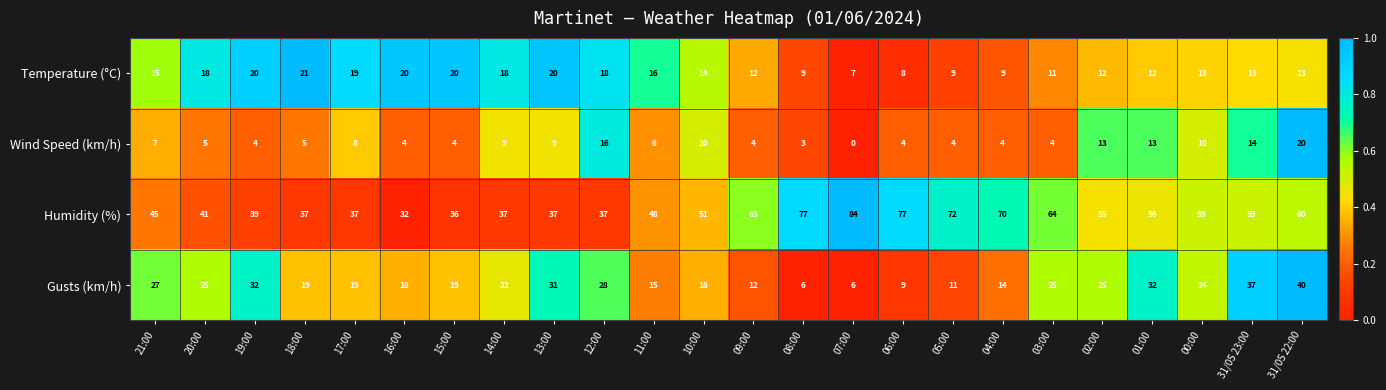

What is the maximum value shown in the chart?

84